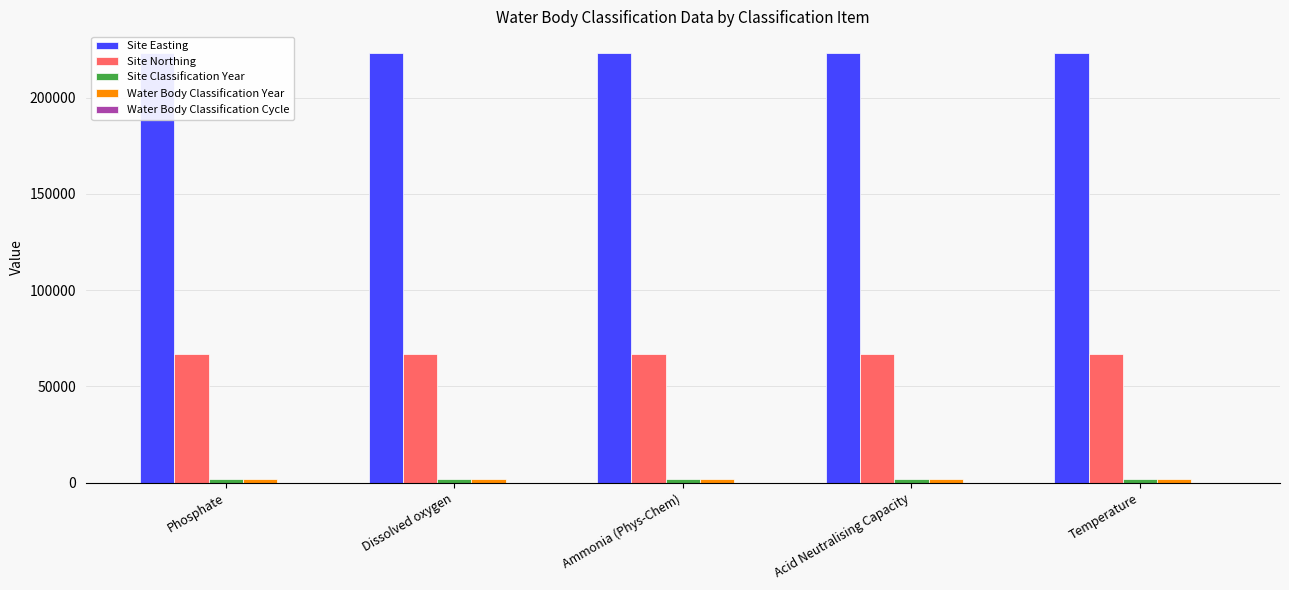

At which label is Water Body Classification Cycle closest to 3?

Phosphate